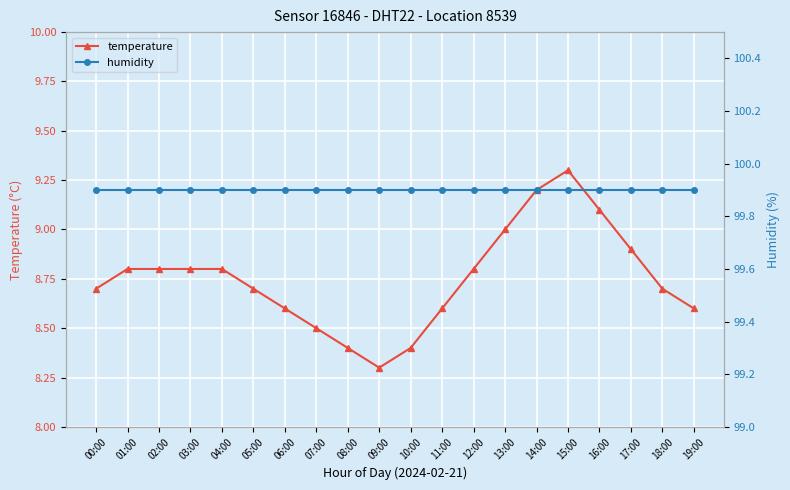

What is the maximum value for temperature?

9.3